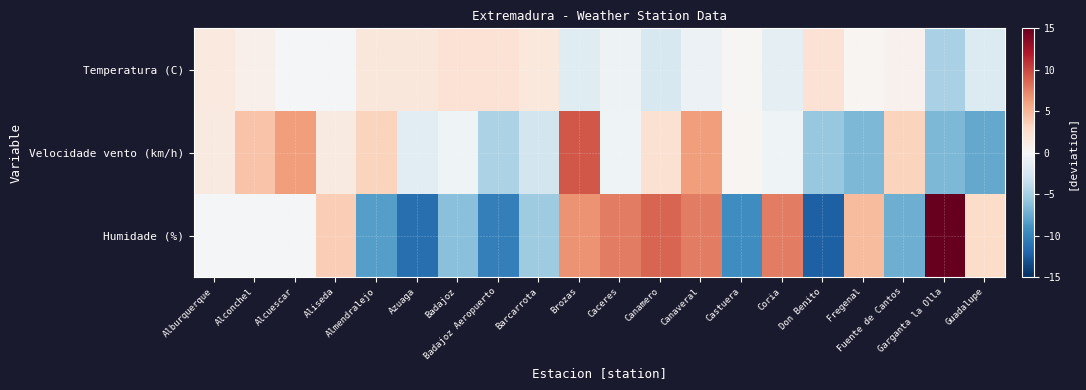

List the series in order of their peak value, highest first.

Humidade (%), Velocidade vento (km/h), Temperatura (C)